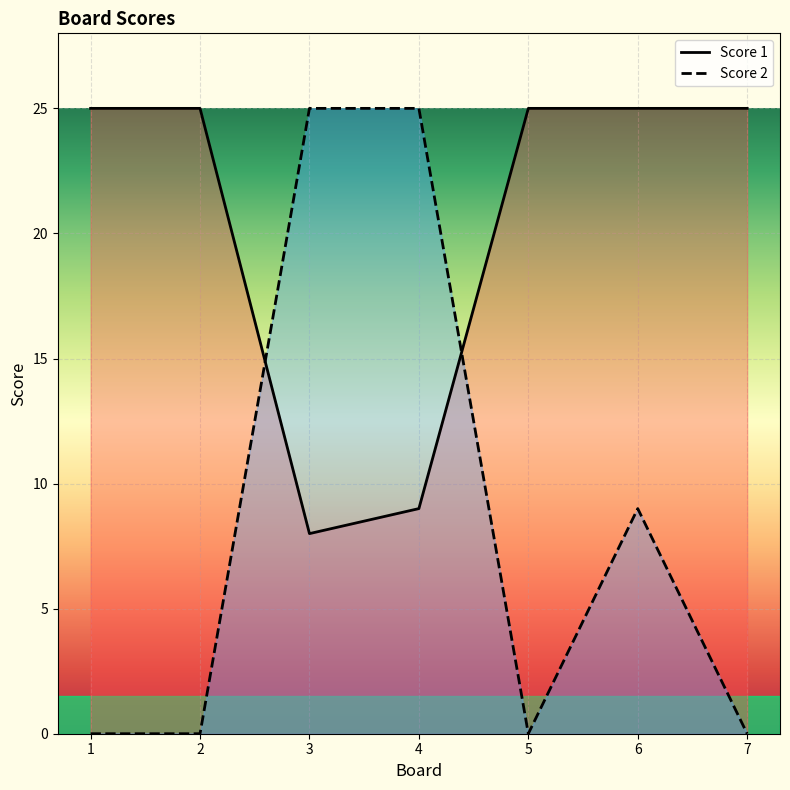

At which label is Score 1 closest to 16?

4